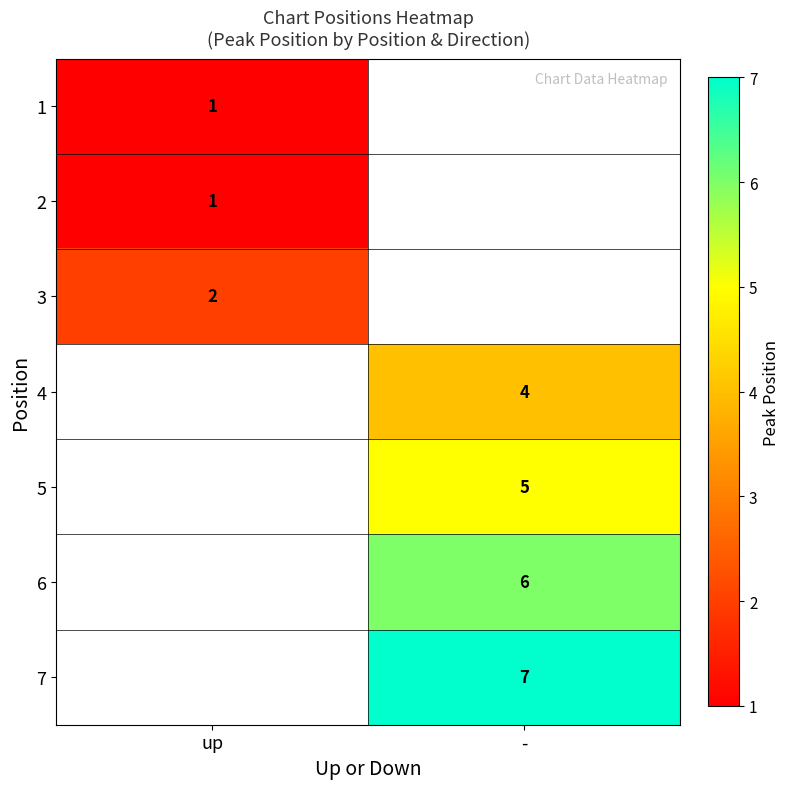

The value of 2 at up is 1. True or false?

True